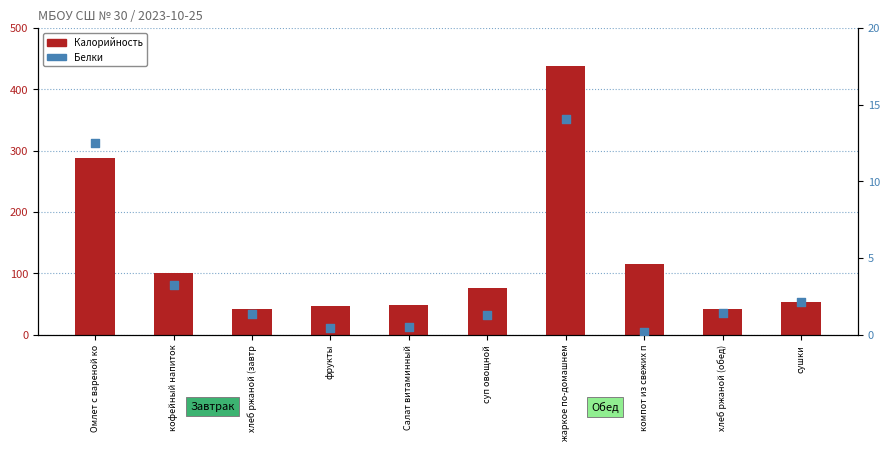

What is the total value across all series at кофейный напиток?

103.8